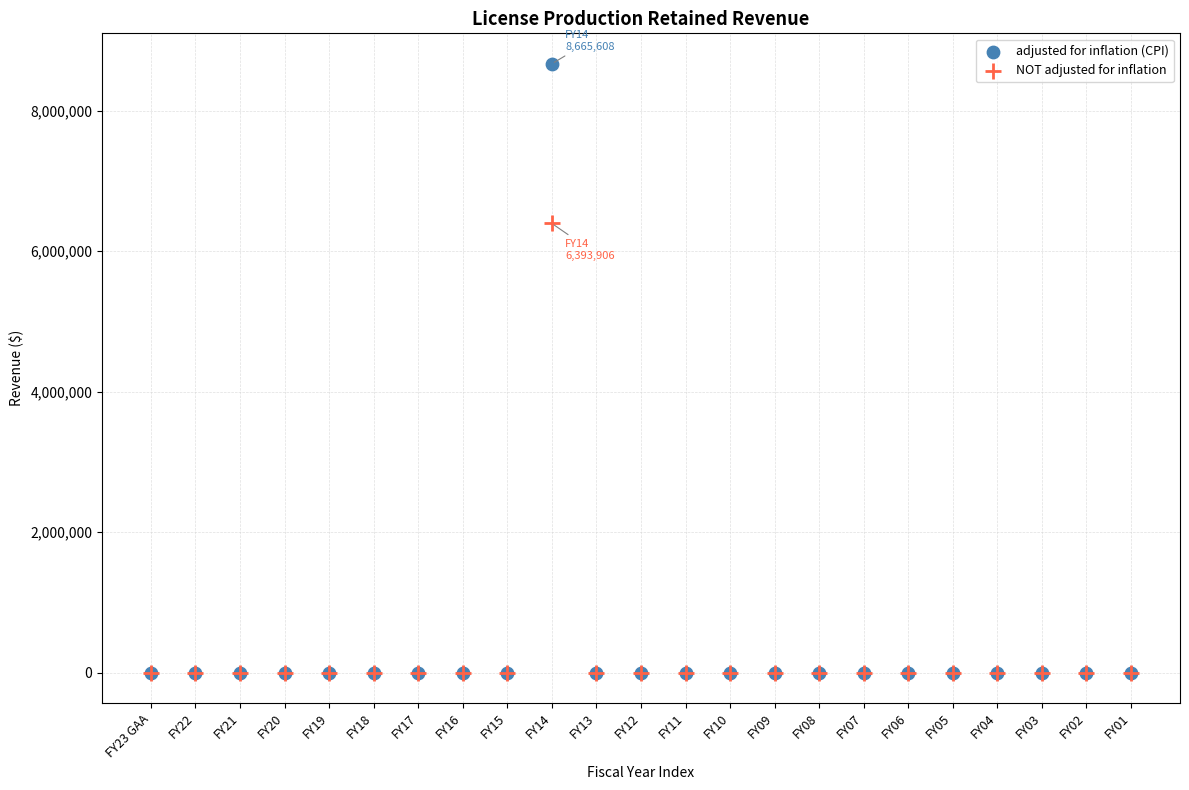

Across all series, what Y value is closest to 4332804?

6393906